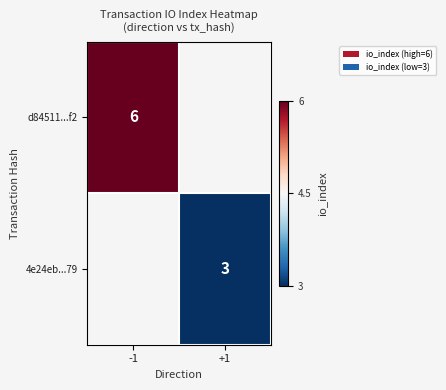

What is the greatest value displayed?

1.0